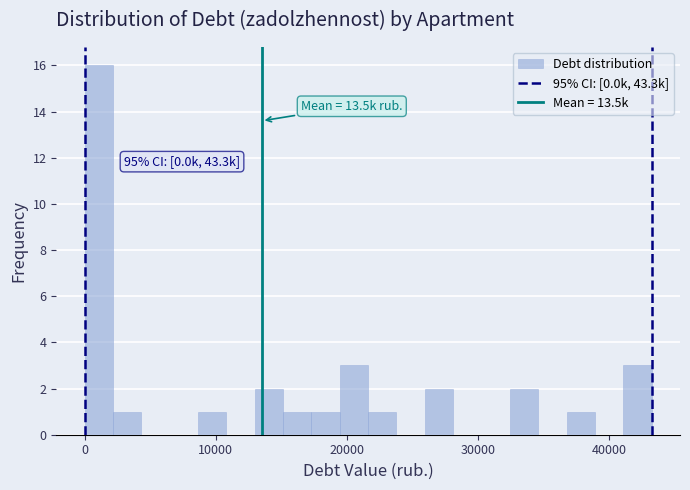

Read against the x-axis, roughly where is the centre of the tallest bar?

1000